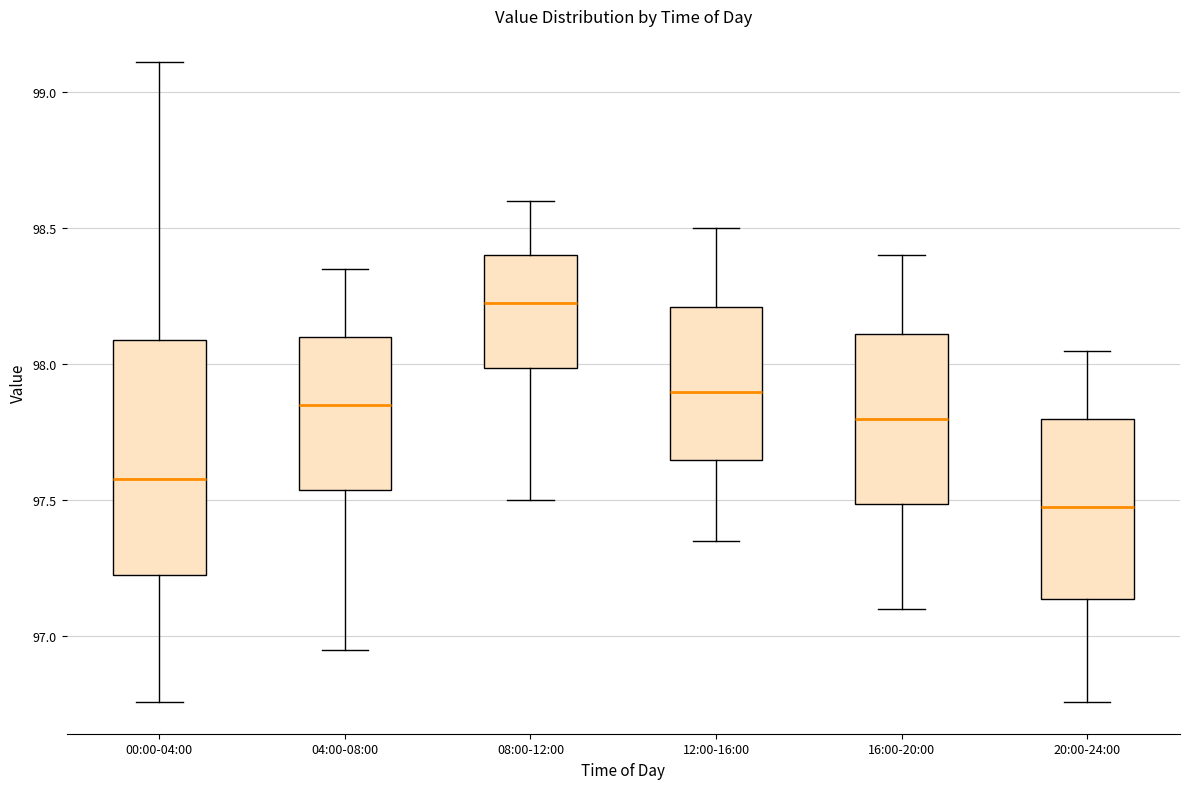

Comparing the boxes themselves (not the whiskers), which one is the tallest?

00:00-04:00